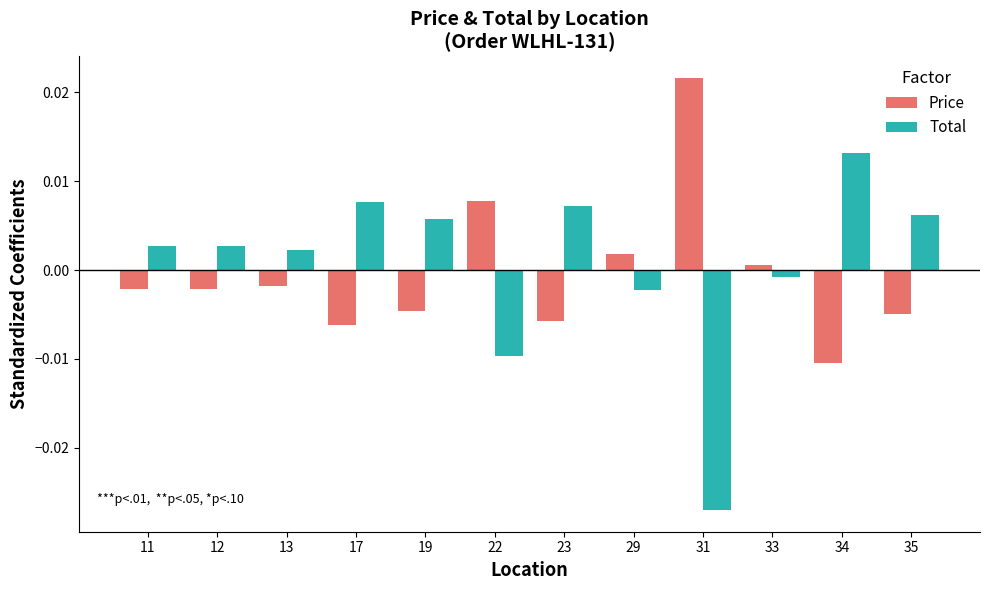

How many distinct data groups are displayed?

2